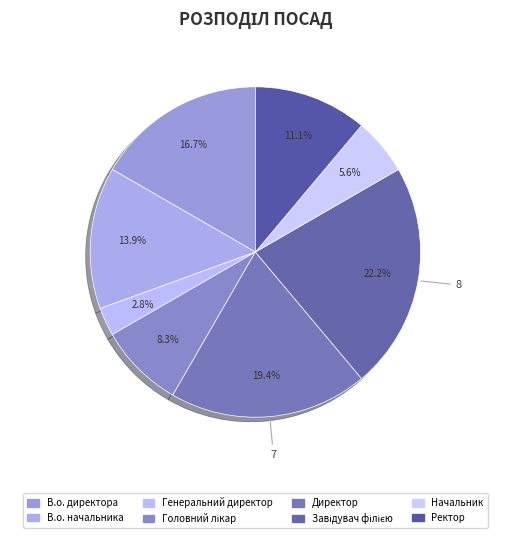

To the nearest percent, what percentage of the pie is В.о. начальника?

14%